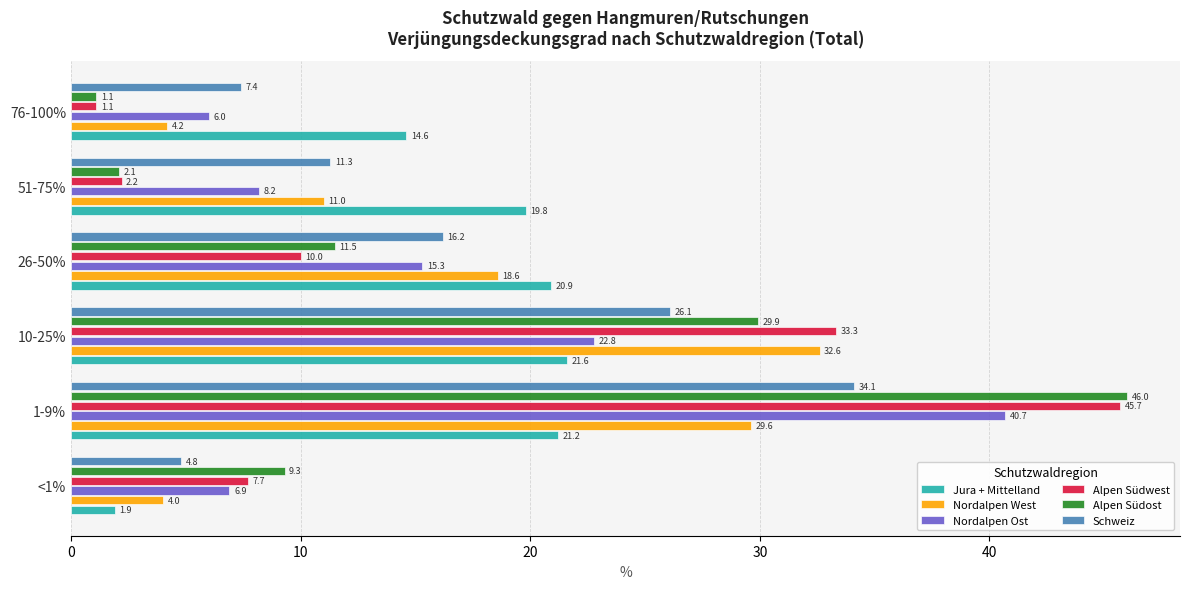

At which label is Schweiz closest to 19?

26-50%